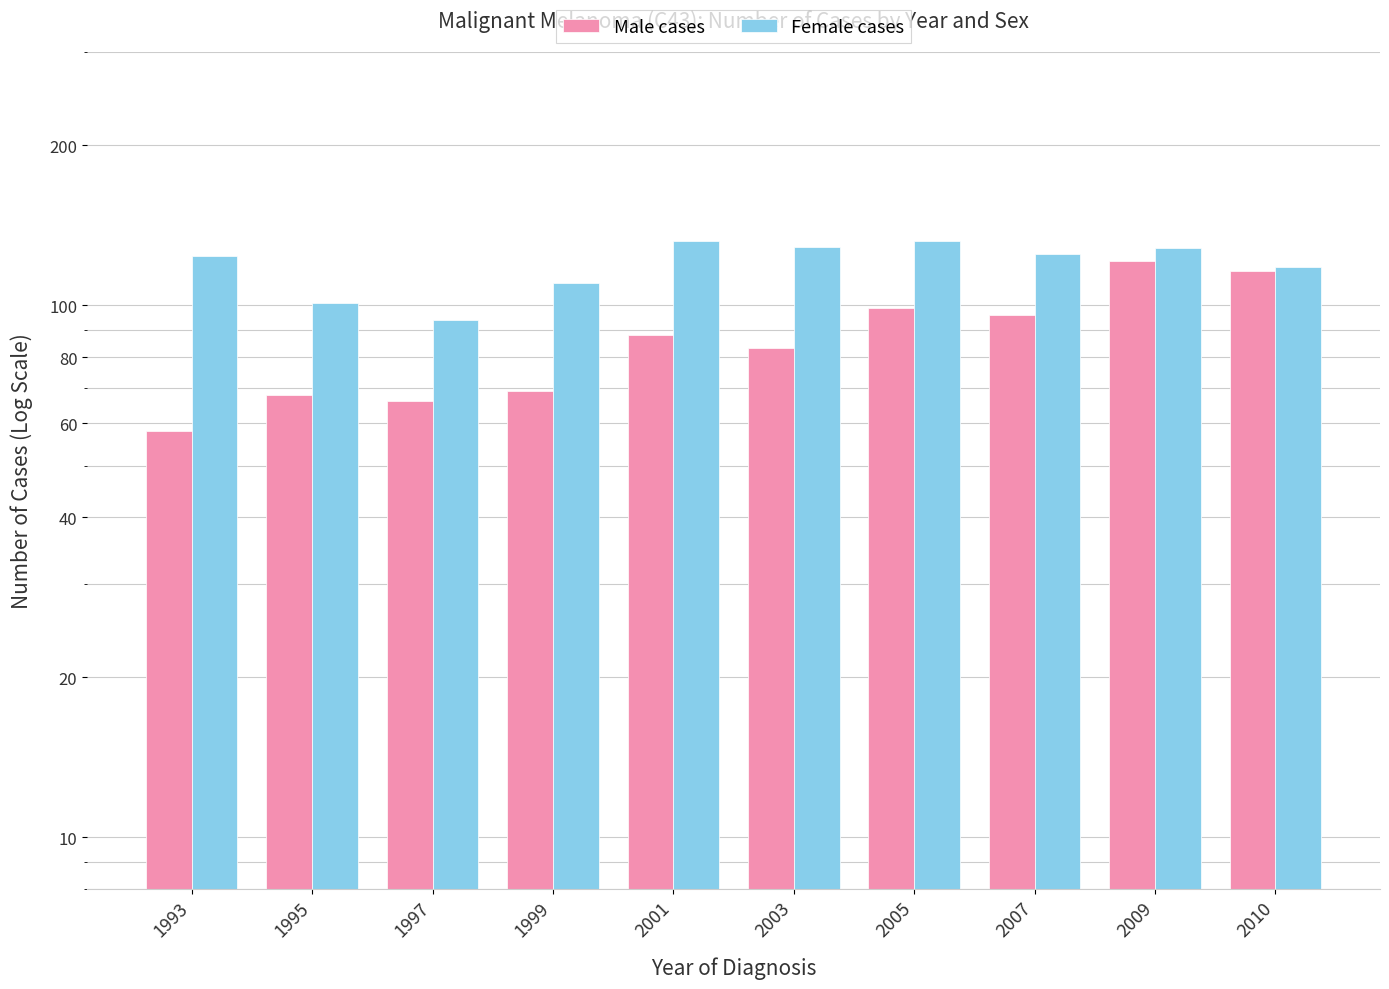

The value of Male cases at 2003 is 49. True or false?

False